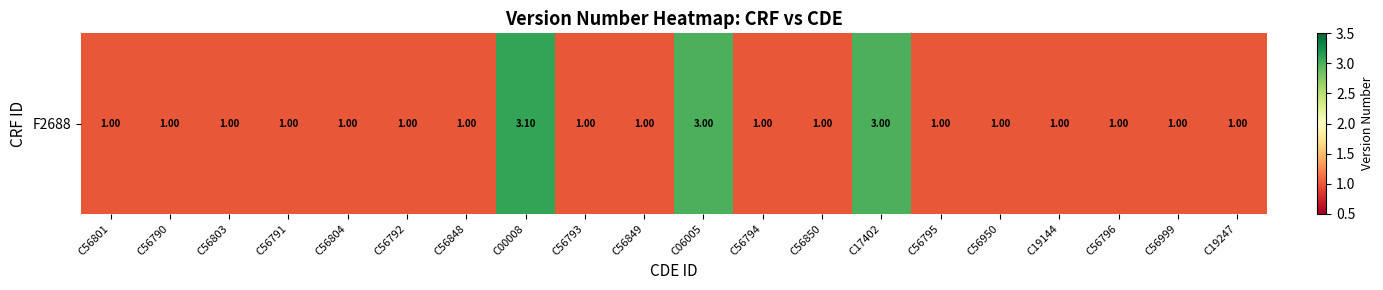

True or false: the data shows 1.6 at C56850.

False